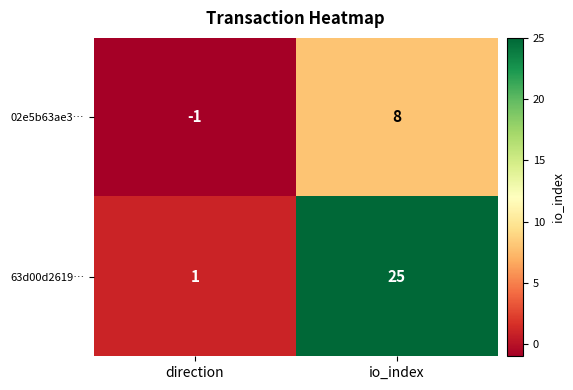

Where is 02e5b63ae3… nearest to the value 3?

direction